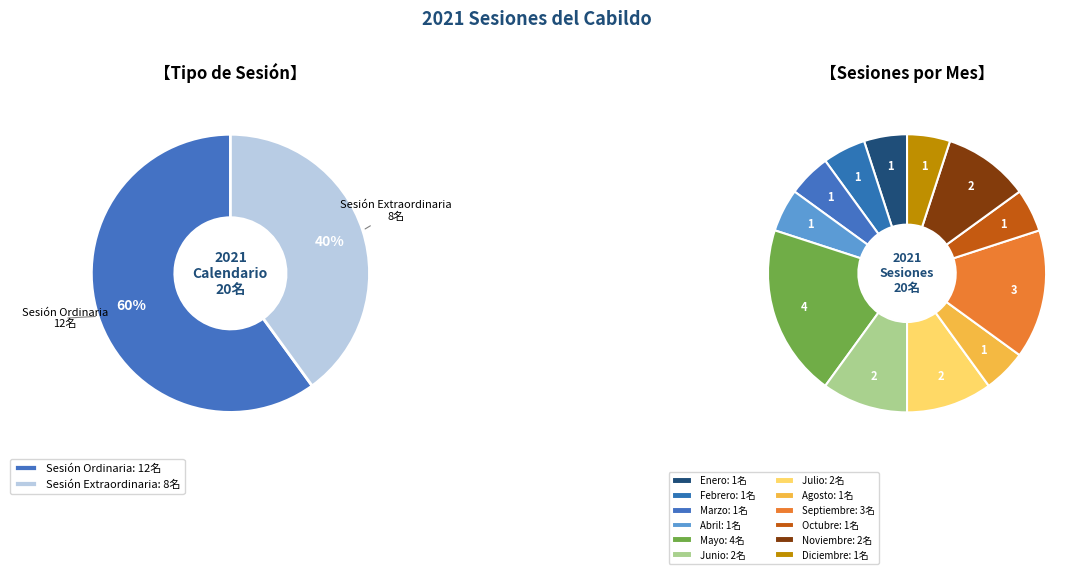

Between Sesión Extraordinaria and Sesión Ordinaria, which is larger?

Sesión Ordinaria